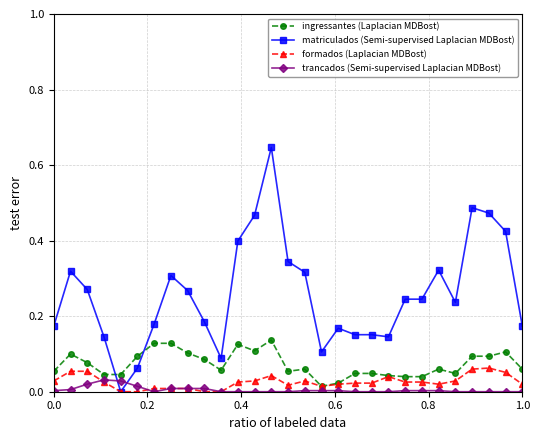

True or false: matriculados (Semi-supervised Laplacian MDBost) has more than 0 interior local peaks.

True